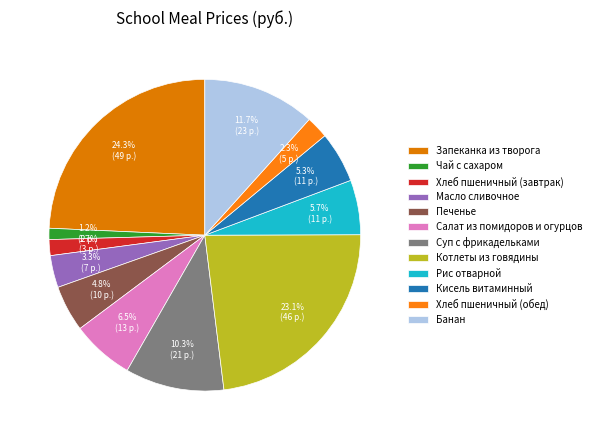

How many slices are in this pie chart?

12